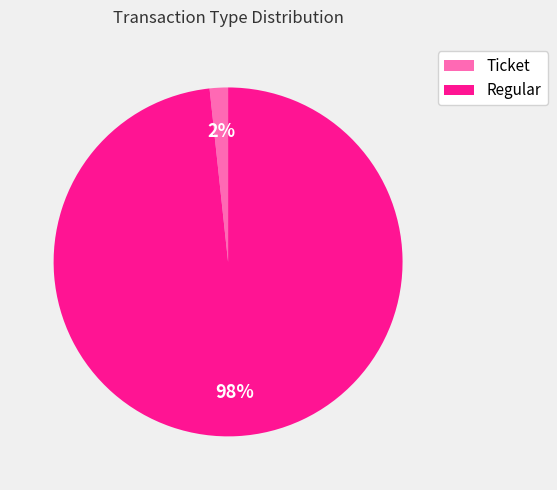

To the nearest percent, what is the average slice percentage?

50%